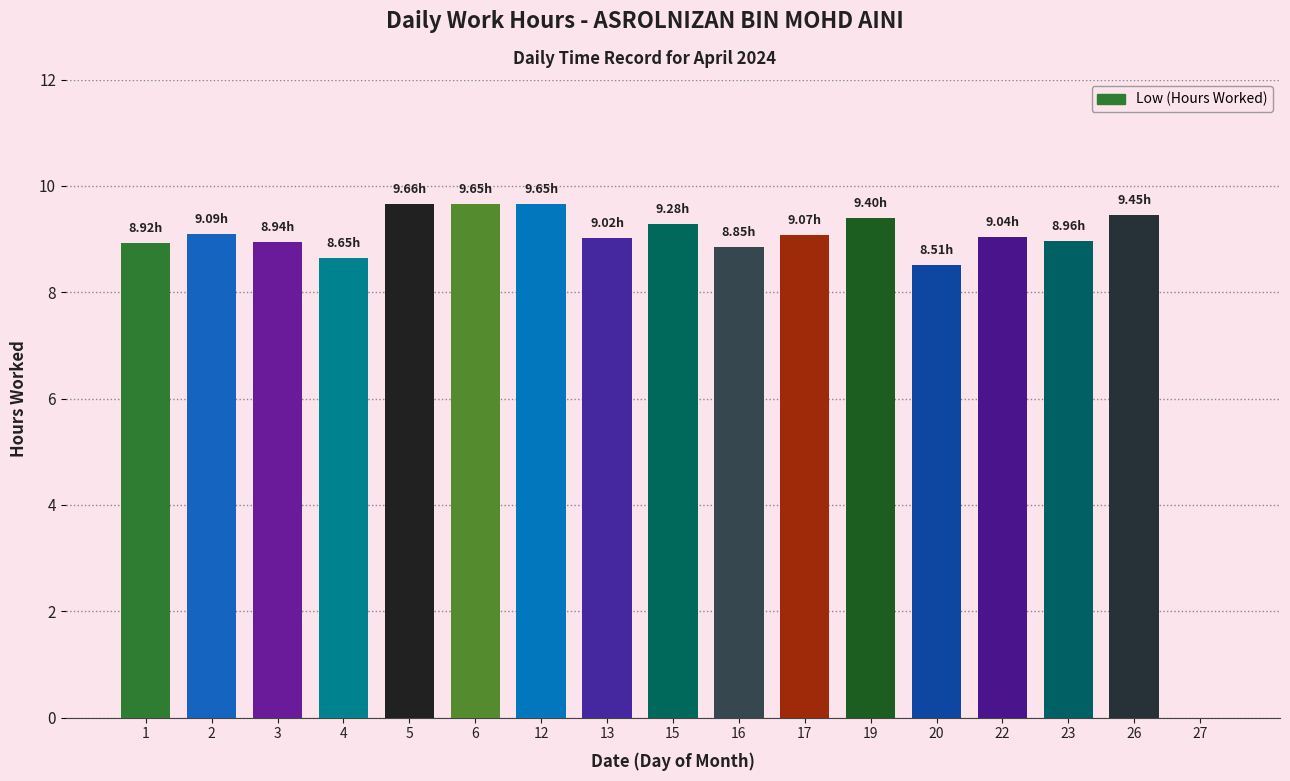

How many positive values are there?

16